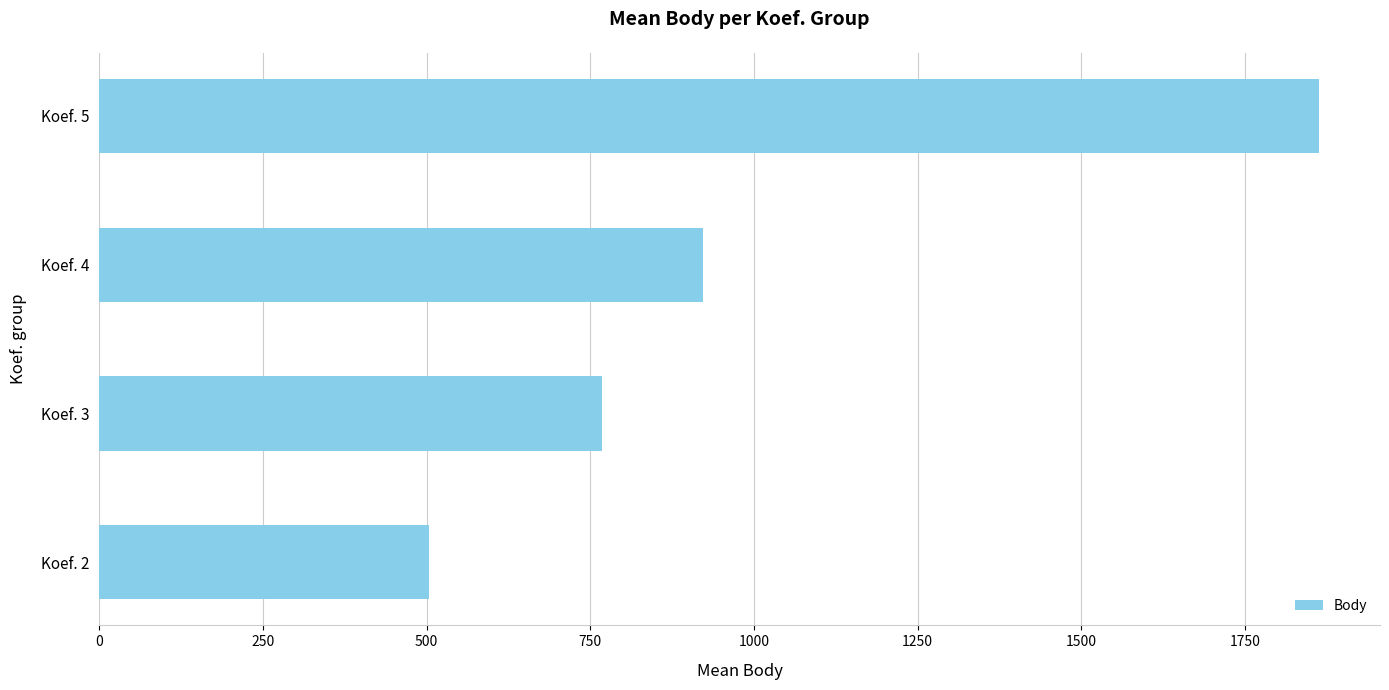

Which has a higher value, Koef. 3 or Koef. 2?

Koef. 3